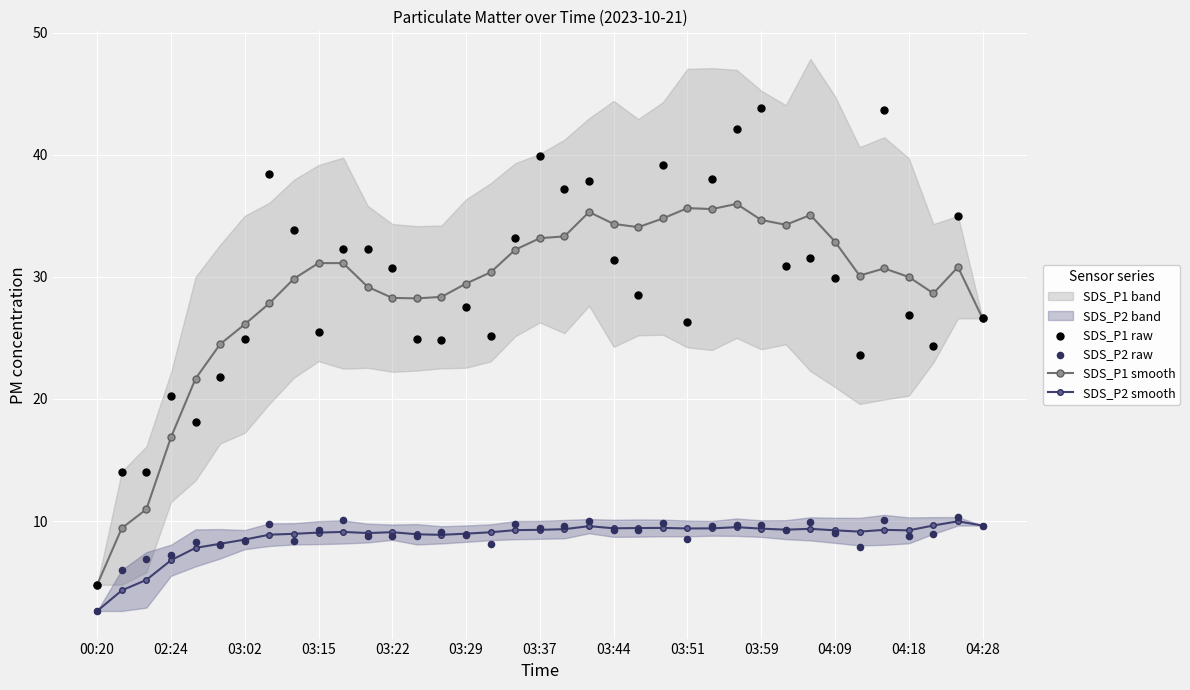

Which series reaches the minimum Y coordinate?

SDS_P2 smooth